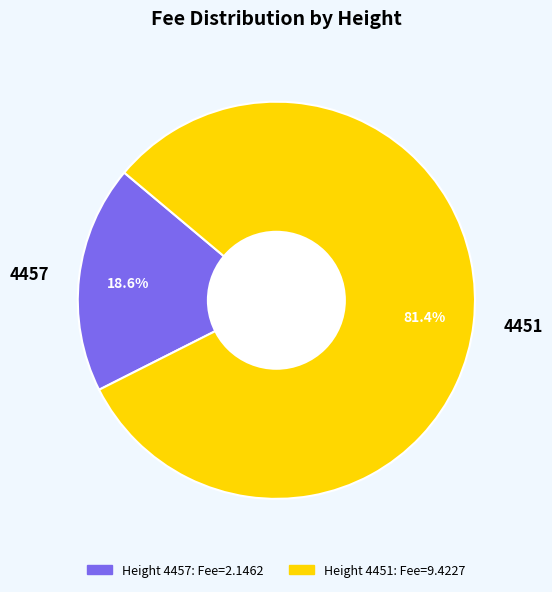

To the nearest percent, what is the difference between the largest and smallest slice percentages?

63%